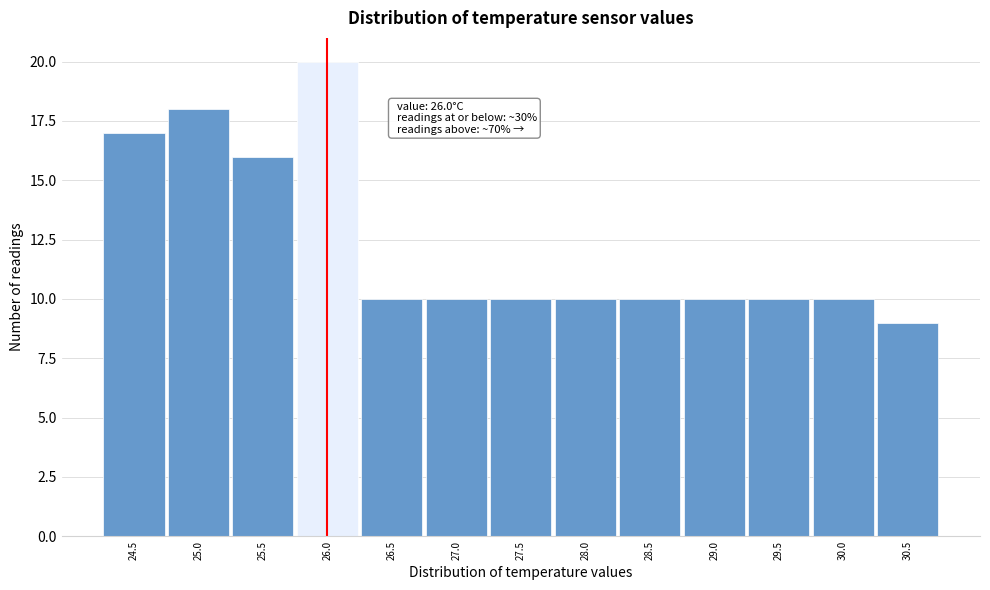

Which range on the x-axis has the tallest bar?

25.75 to 26.25